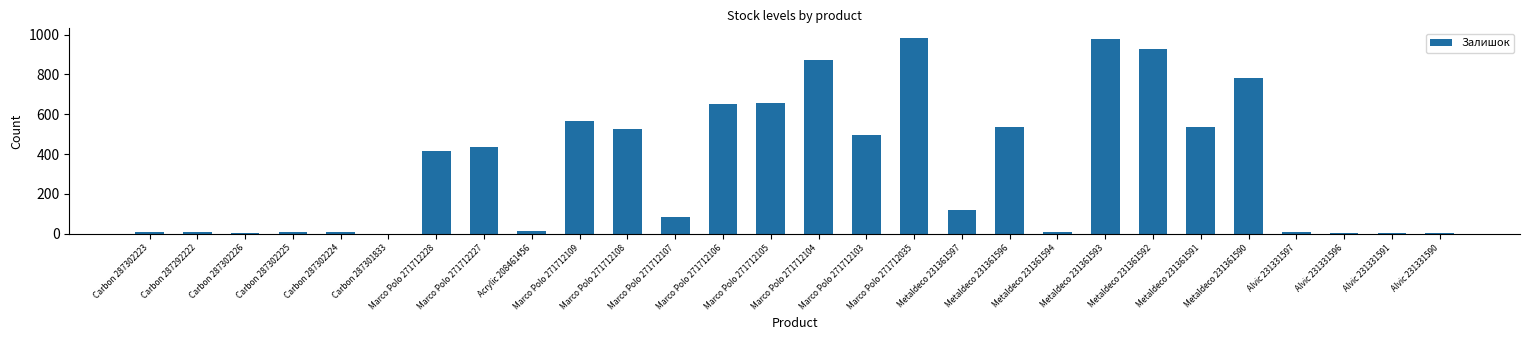

What is the change in value from Marco Polo 271712109 to Marco Polo 271712108?

-43